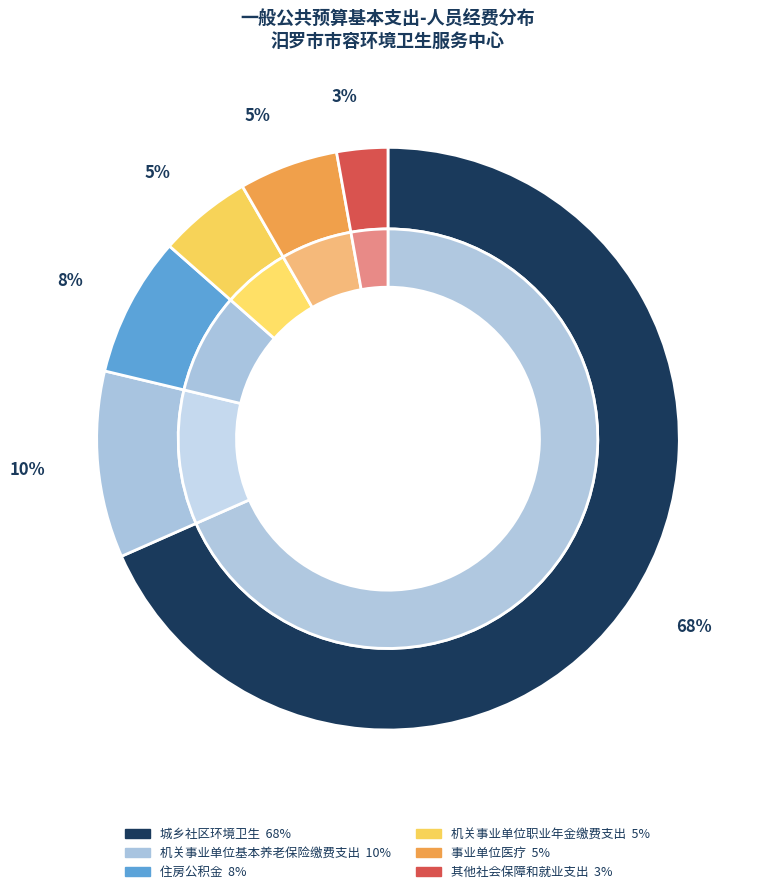

What is the largest slice in the pie chart?

城乡社区环境卫生